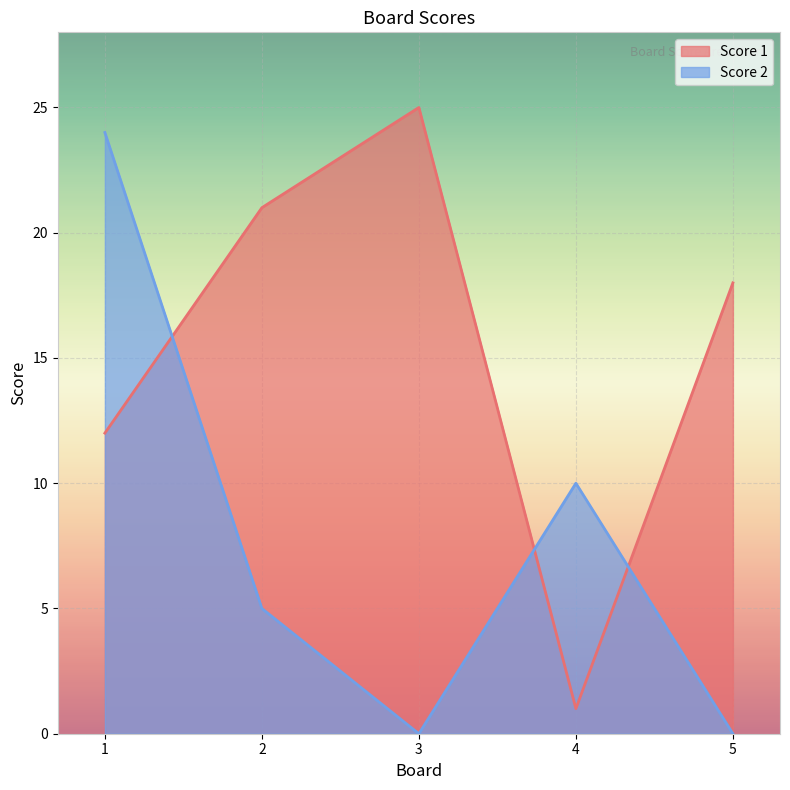

Does the chart display data point markers on the line(s)?

No